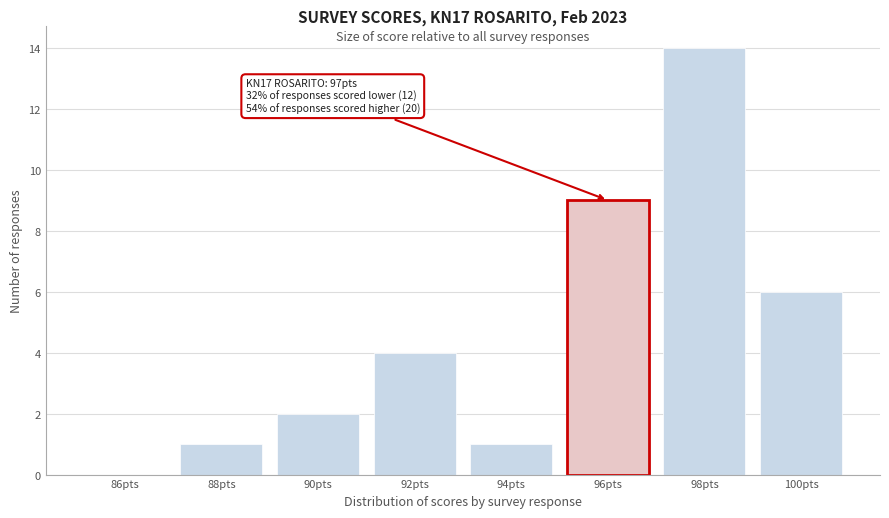

Reading left to right, what are all the values shown in this chart?

86pts=0	88pts=1	90pts=2	92pts=4	94pts=1	96pts=9	98pts=14	100pts=6